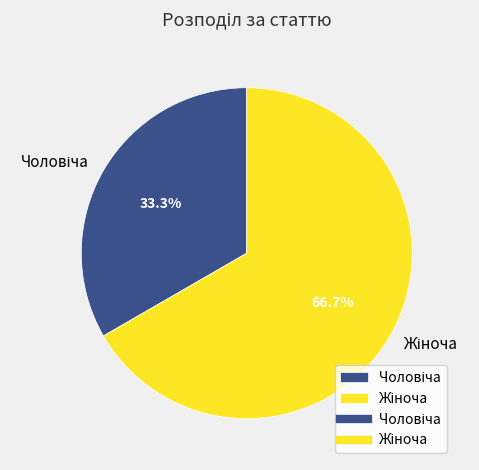

Is there a majority slice in this chart?

Yes